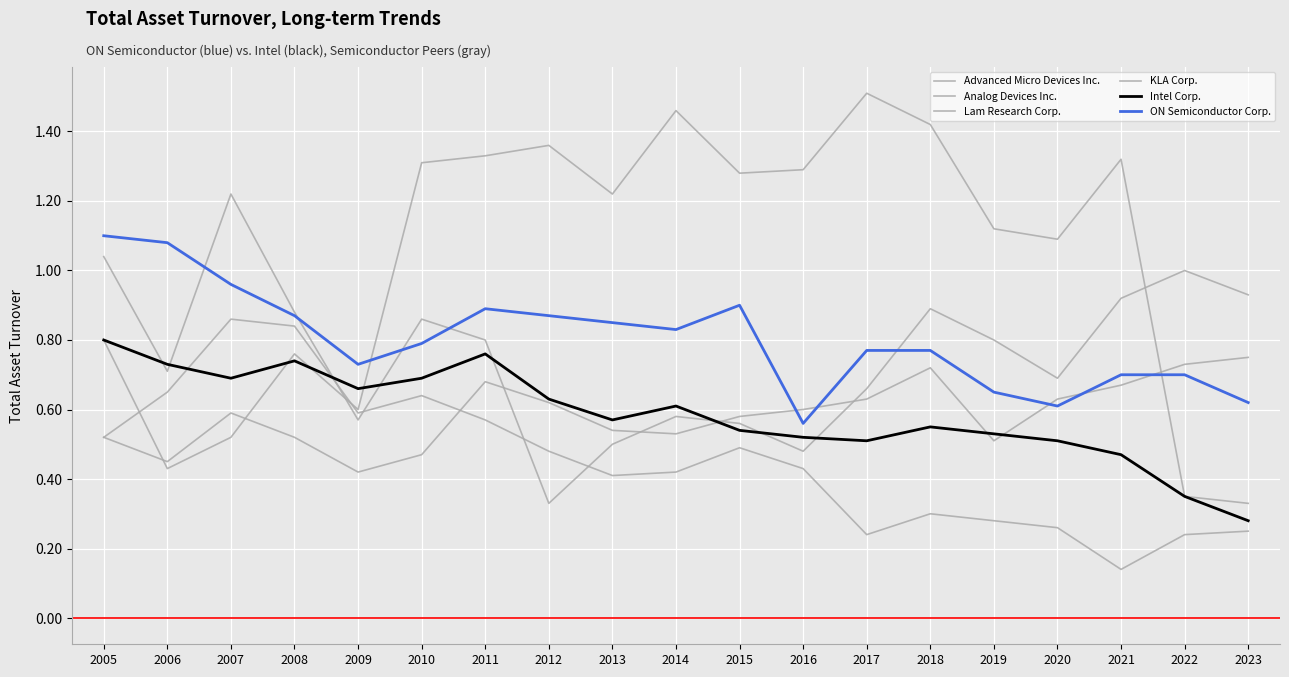

Is the value of Lam Research Corp. at 2008 greater than the value of KLA Corp. at 2009?

Yes